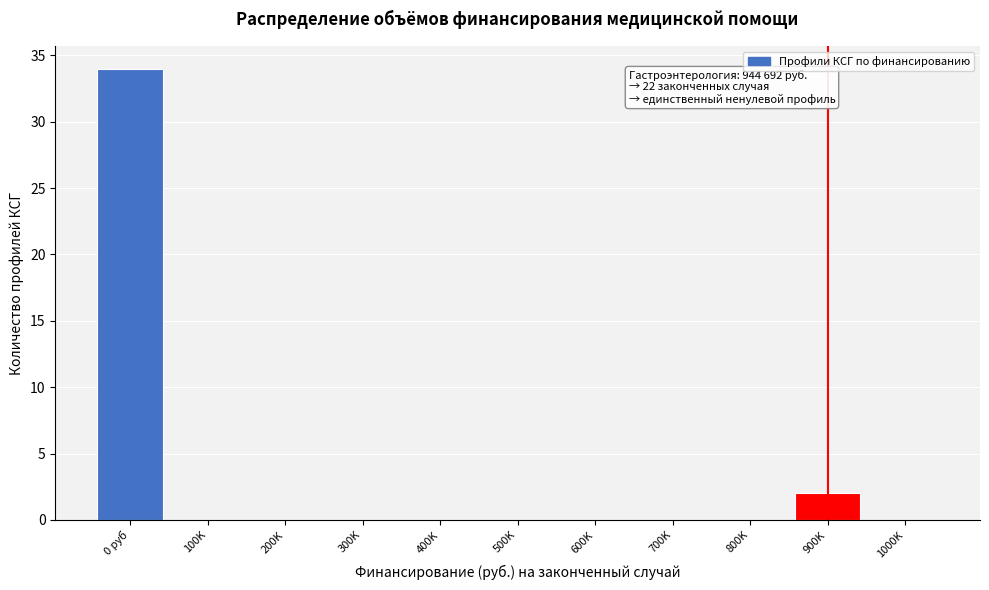

Reading left to right, transcribe all the data shown in this chart.

0 руб=34	100K=0	200K=0	300K=0	400K=0	500K=0	600K=0	700K=0	800K=0	900K=2	1000K=0